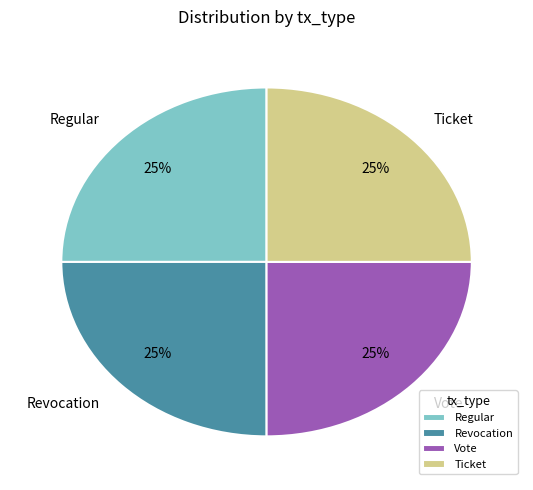

True or false: Vote accounts for 25% of the total.

True